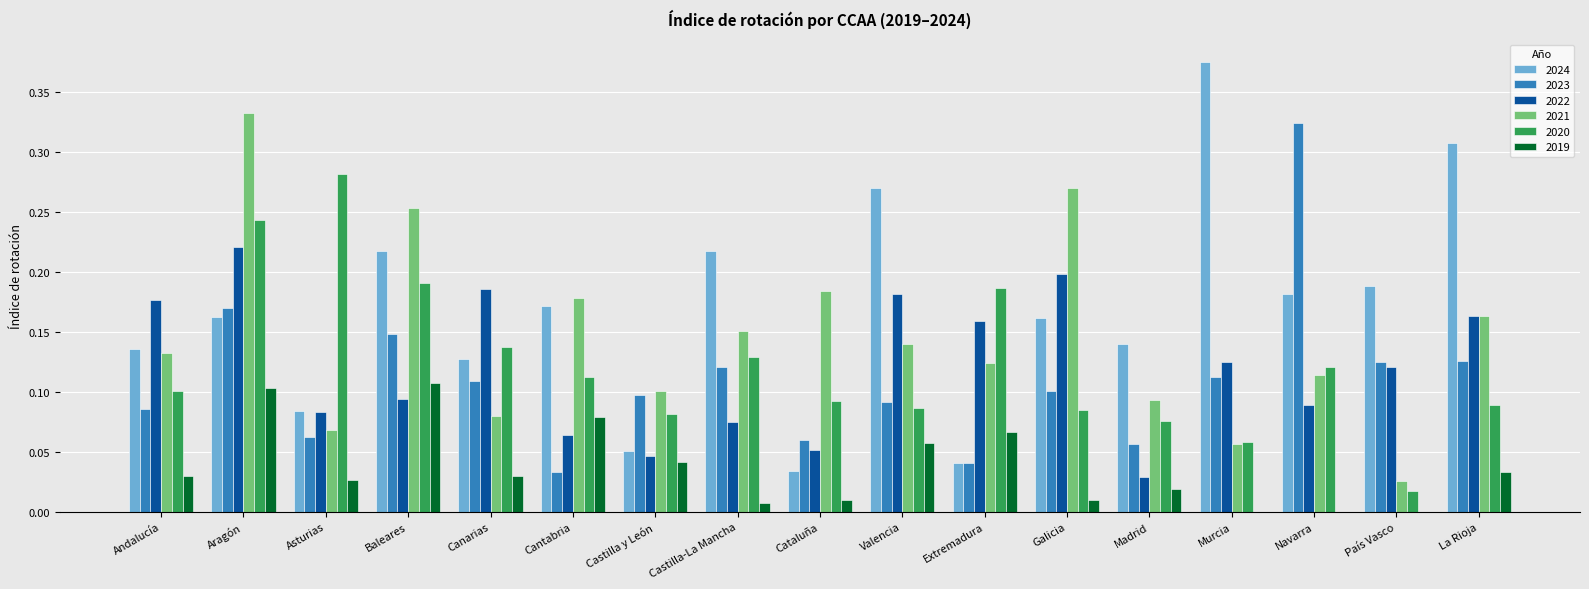

Which category has the highest value in the 2023 series?

Navarra